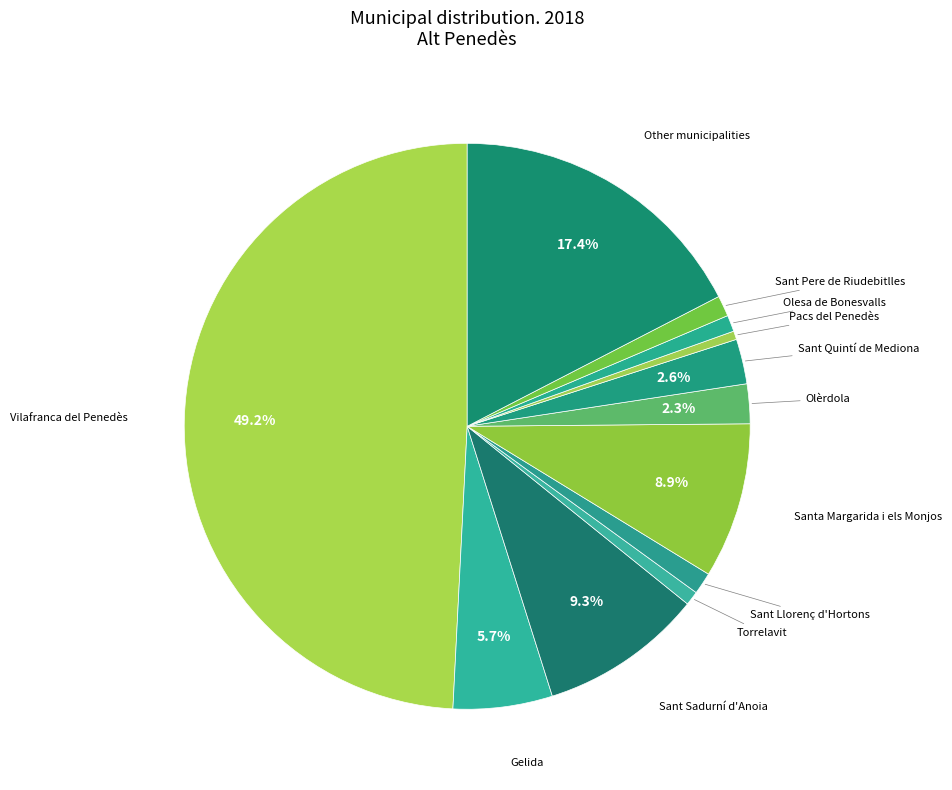

Count the number of slices in the pie.

12